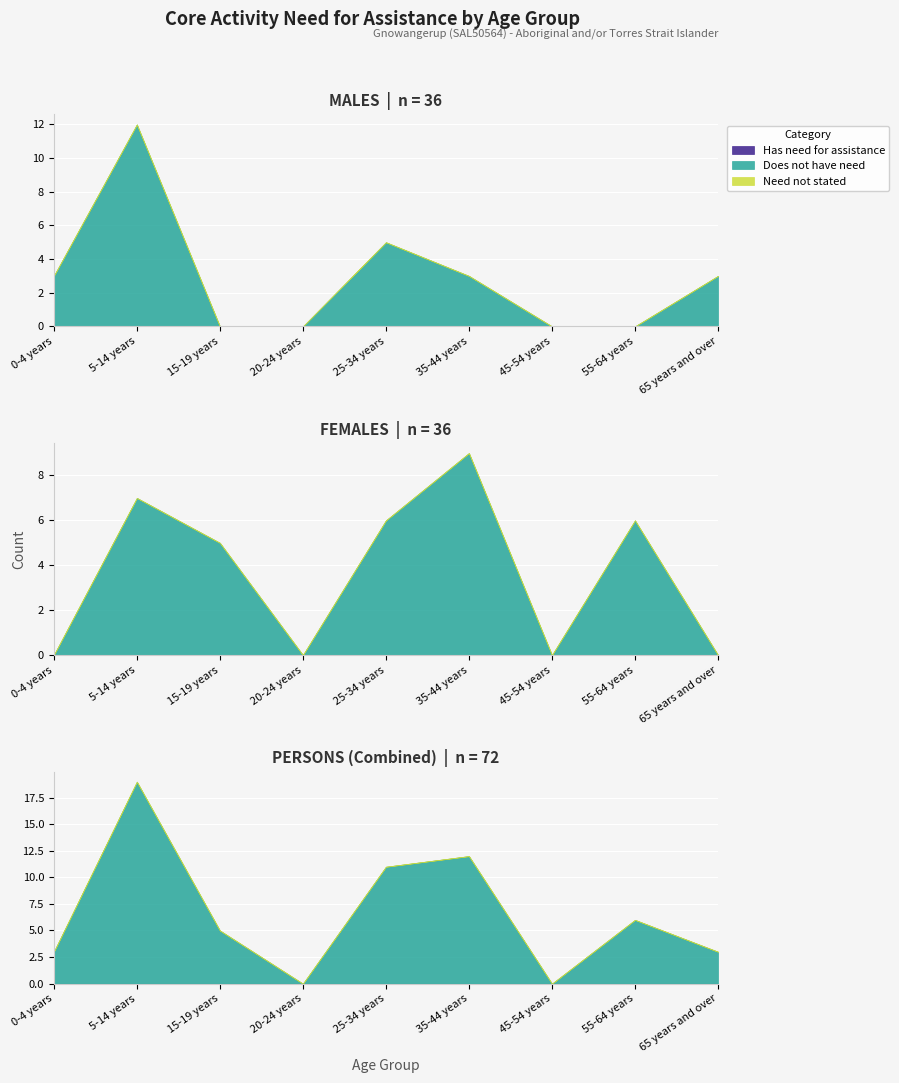

Reading left to right, transcribe all the data shown in this chart.

Has need for assistance: 0-4 years=0	5-14 years=0	15-19 years=0	20-24 years=0	25-34 years=0	35-44 years=0	45-54 years=0	55-64 years=0	65 years and over=0
Does not have need: 0-4 years=3	5-14 years=19	15-19 years=5	20-24 years=0	25-34 years=11	35-44 years=12	45-54 years=0	55-64 years=6	65 years and over=3
Need not stated: 0-4 years=0	5-14 years=0	15-19 years=0	20-24 years=0	25-34 years=0	35-44 years=0	45-54 years=0	55-64 years=0	65 years and over=0